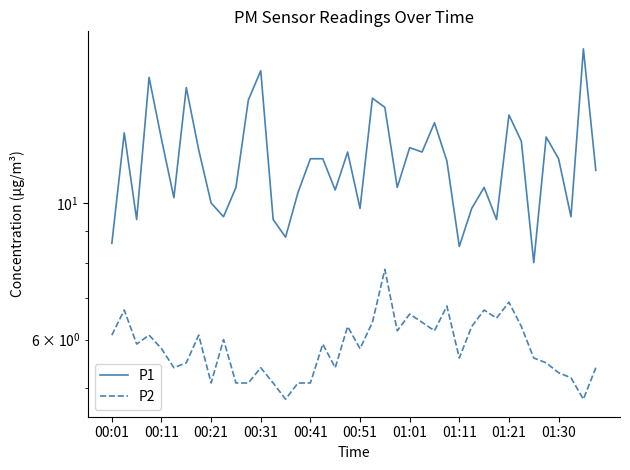

True or false: P1 and P2 cross at least once.

False